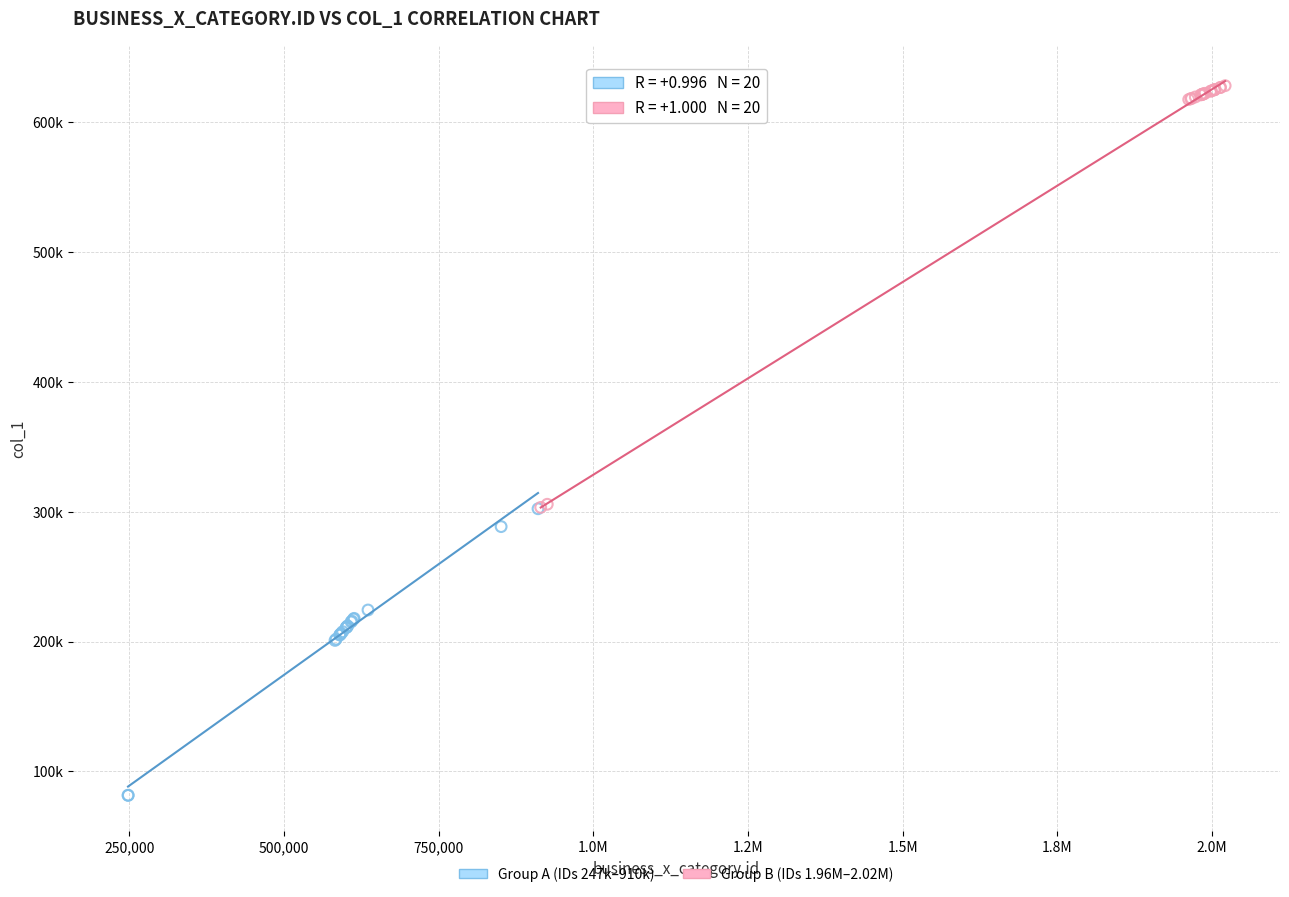

Which series has the widest spread of Y values?

Group B (IDs 1.96M–2.02M)